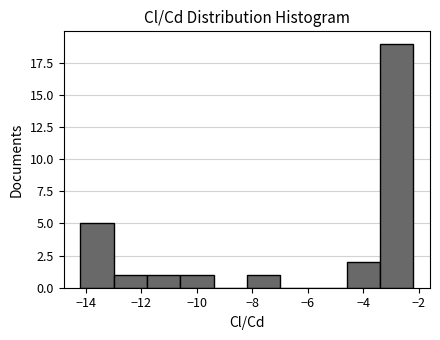

Which range on the x-axis has the tallest bar?

-3.4 to -2.2